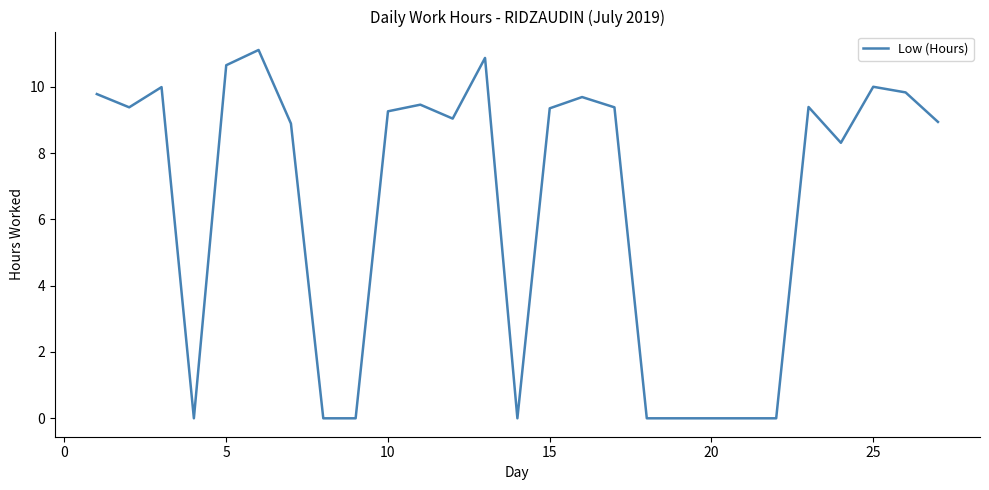

What is the maximum value shown in the chart?

11.1